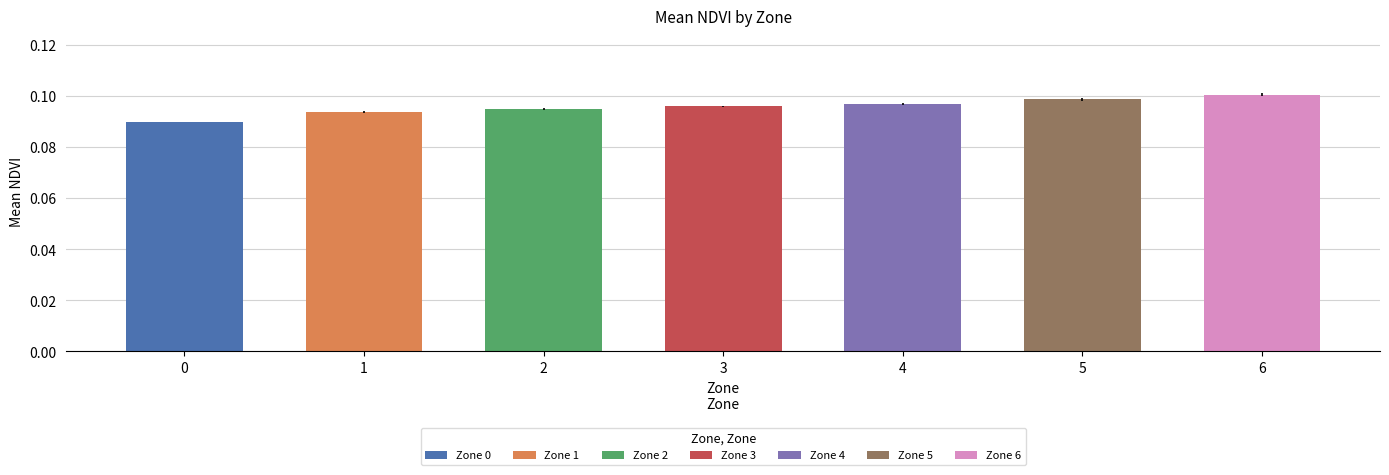

List the labels in order of Mean NDVI value, largest first.

6, 5, 4, 3, 2, 1, 0